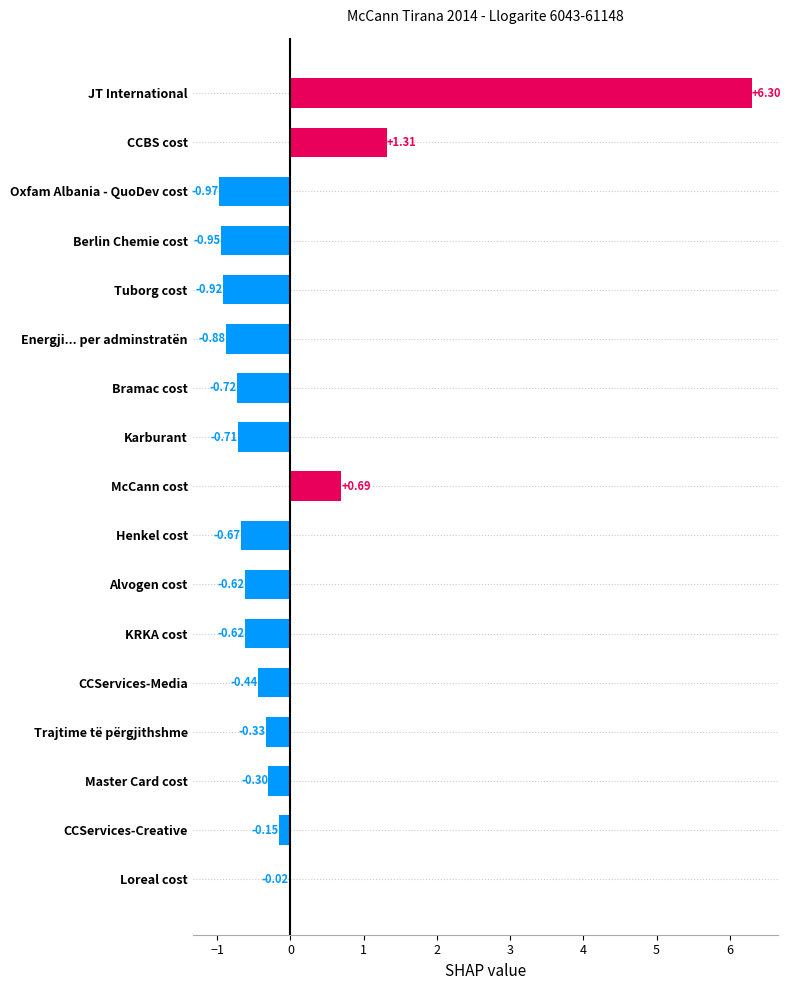

Does the chart contain stacked bars?

No